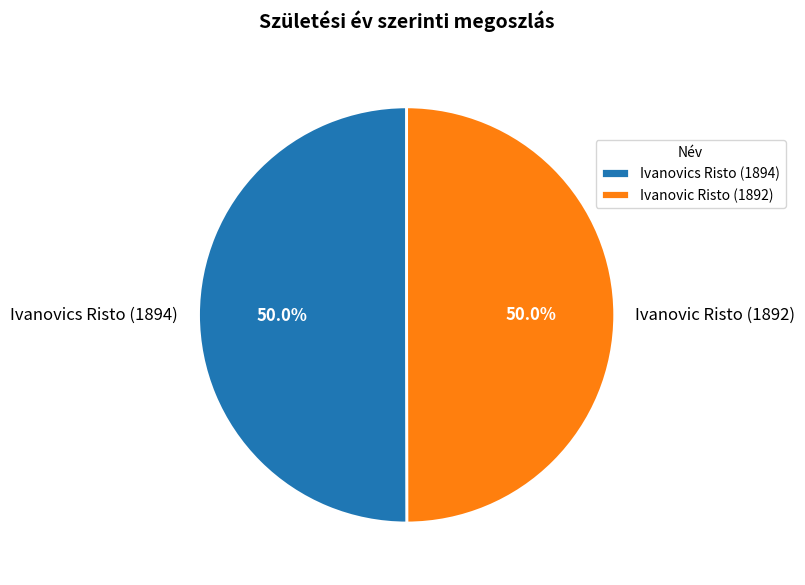

Approximately how many times larger is the value at Ivanovic Risto (1892) compared to Ivanovics Risto (1894)?

1.0